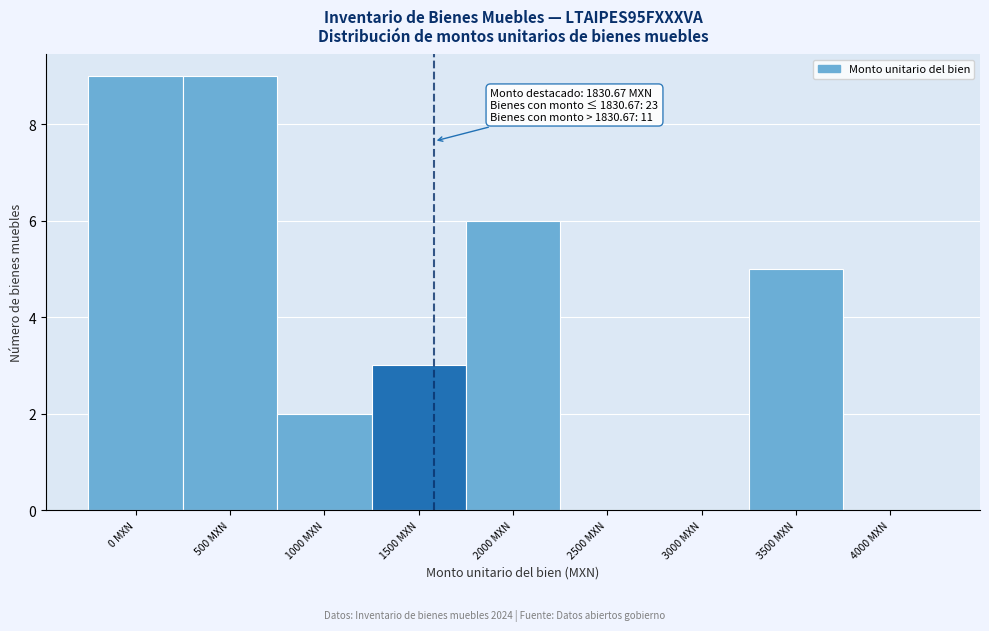

Reading left to right, what are all the values shown in this chart?

0 MXN=9	500 MXN=9	1000 MXN=2	1500 MXN=3	2000 MXN=6	2500 MXN=0	3000 MXN=0	3500 MXN=5	4000 MXN=0